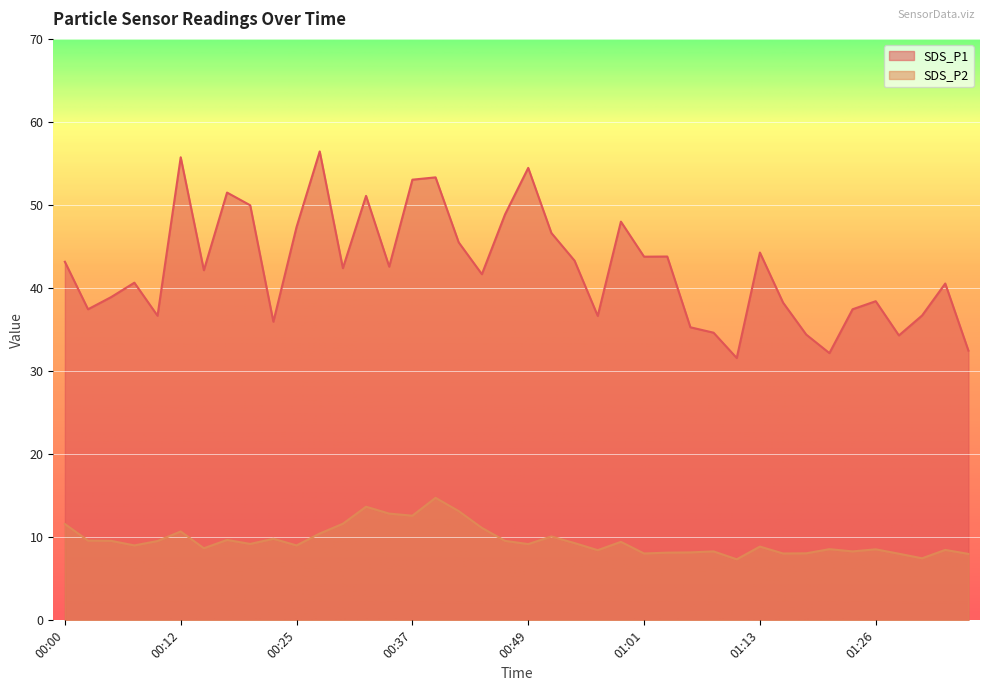

What is the label of the 1st point from the left?

00:00